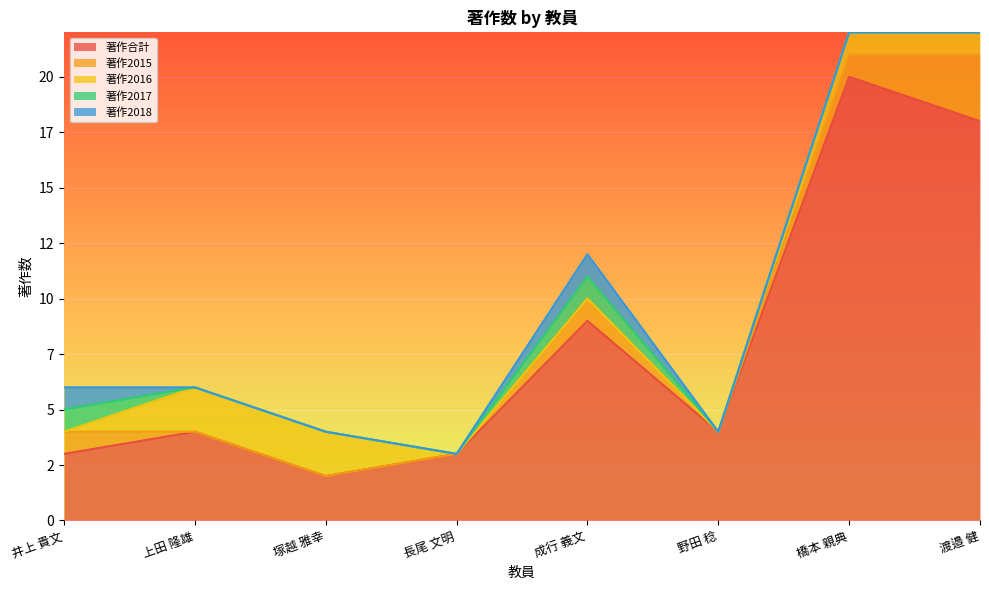

At which category does the chart reach its peak across all series?

橋本 親典